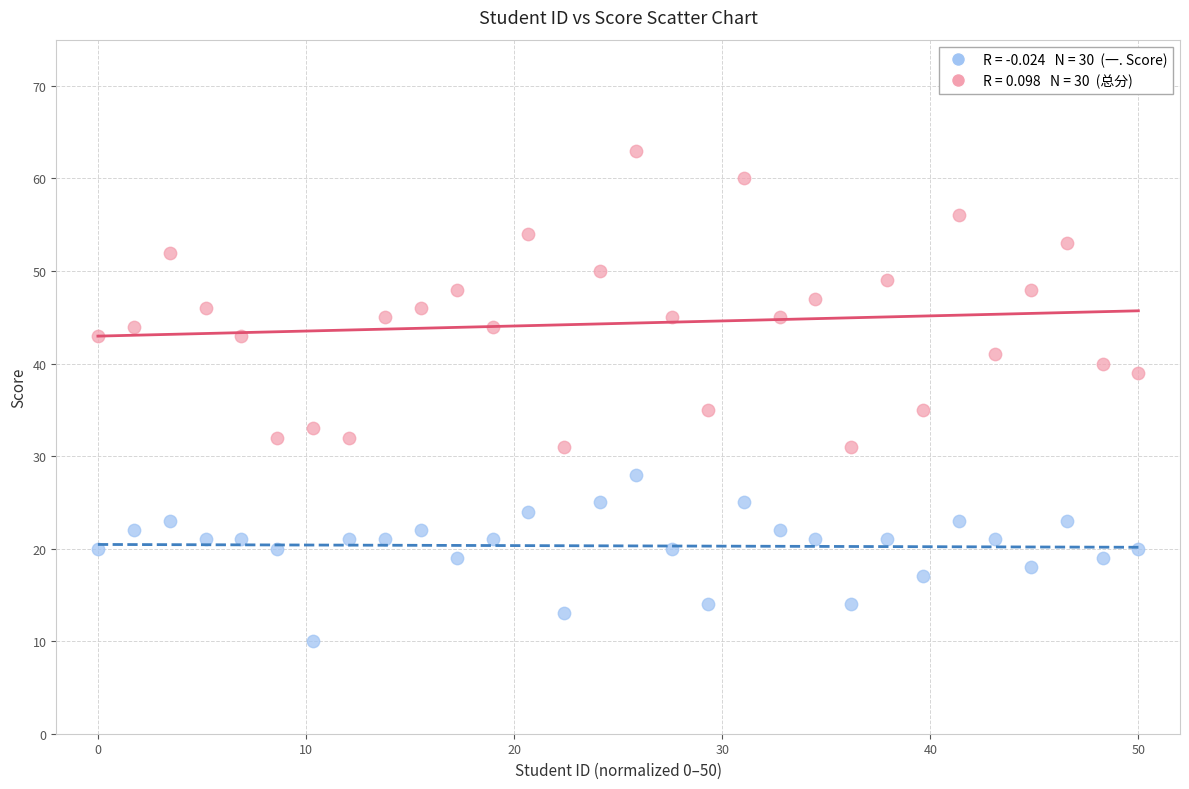

How many points are shown in the scatter plot?

60